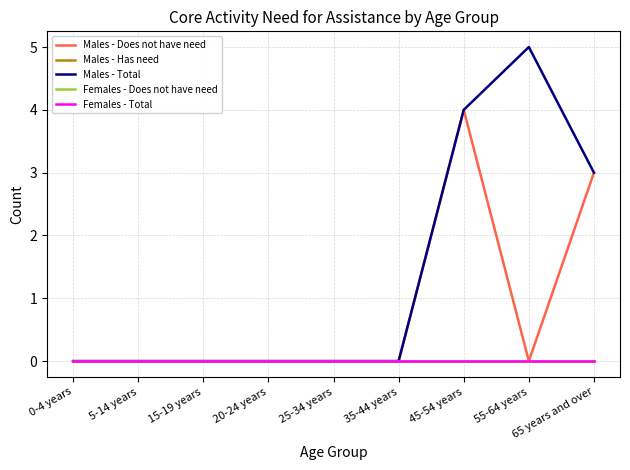

Which series has the largest range (max minus min)?

Males - Total